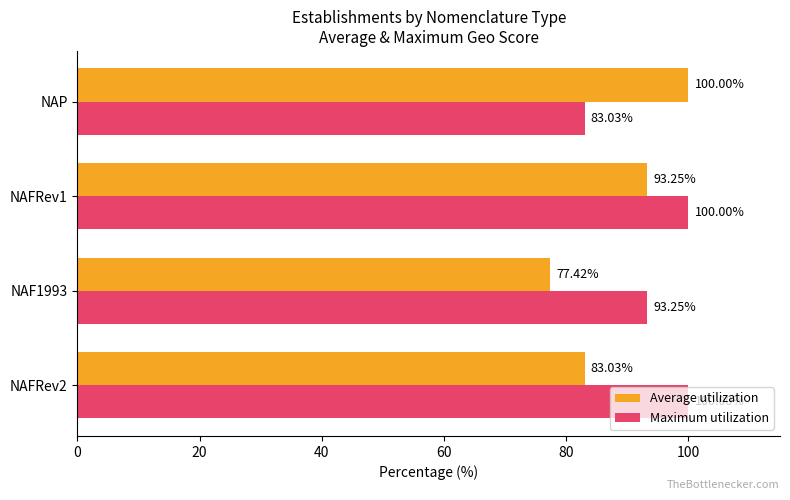

What is the sum of all Maximum utilization values?

376.3